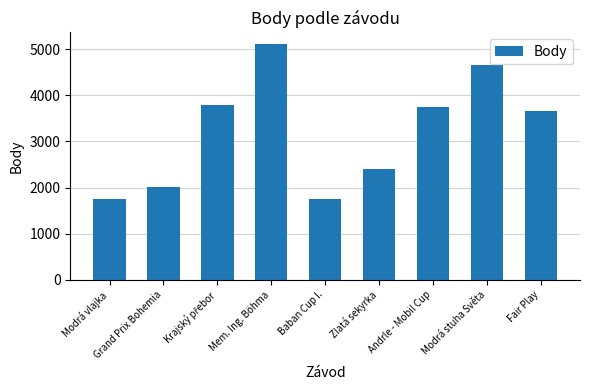

What is the label of the 6th bar from the right?

Mem. Ing. Böhma